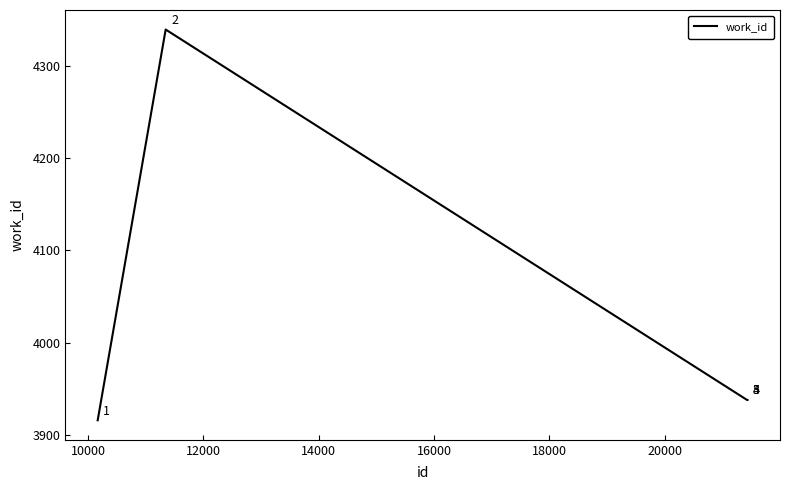

What is the greatest value displayed?

4339